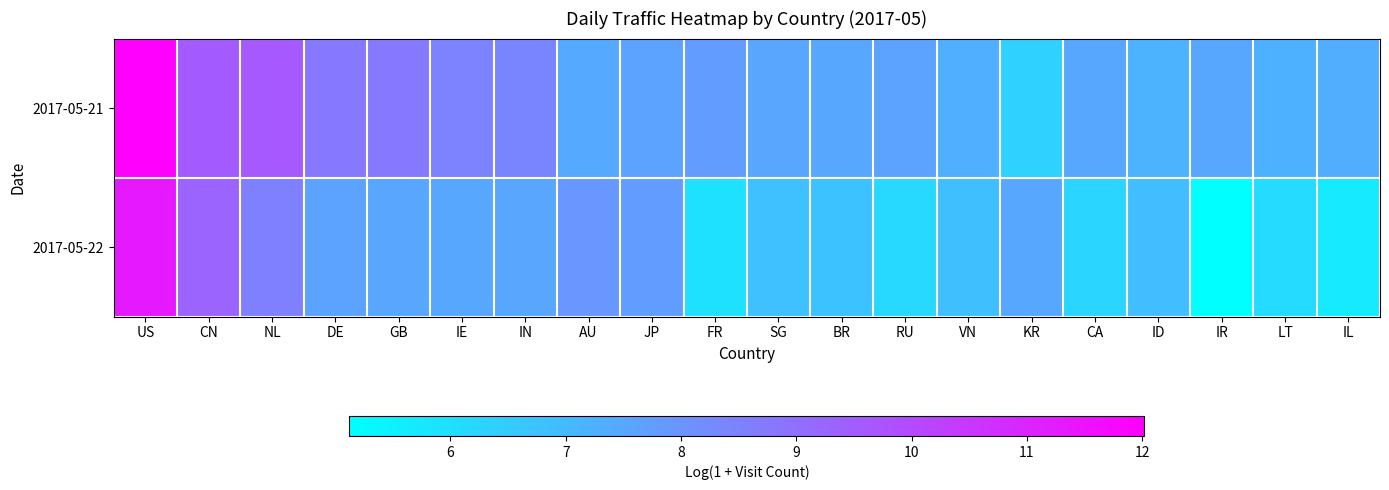

Which series has the largest total across all categories?

2017-05-21